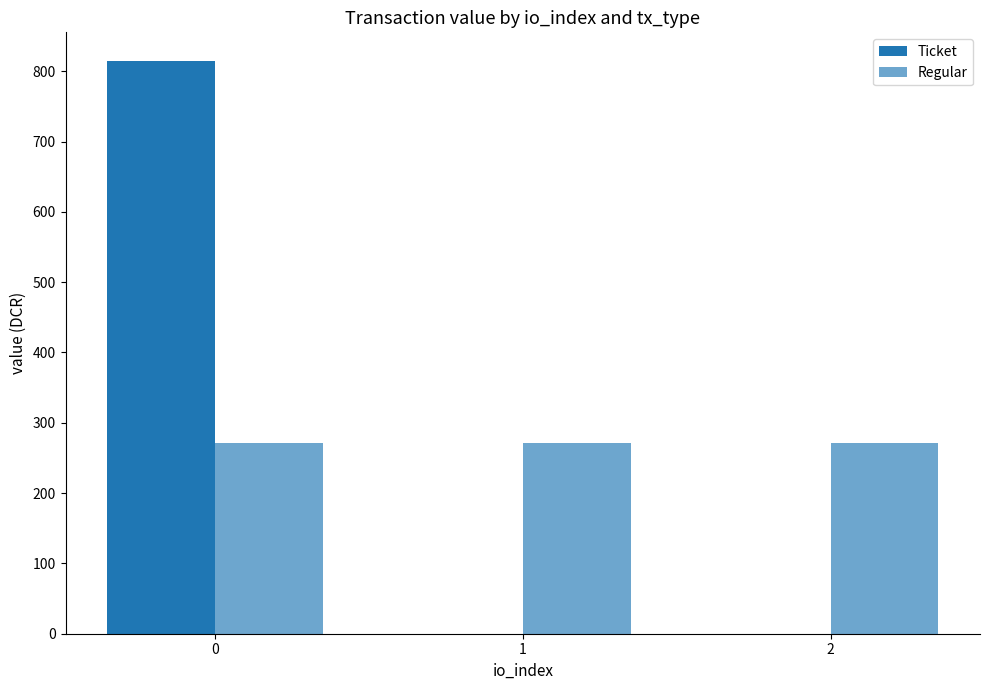

Reading left to right, extract all data points from this chart.

Ticket: 814.6	0.0	0.0
Regular: 271.5	271.5	271.5